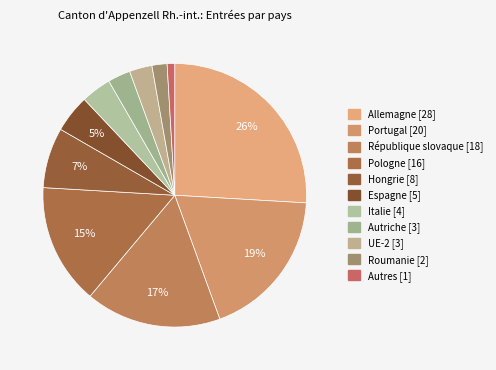

Approximately how many times larger is the value at Autriche compared to Pologne?

0.2